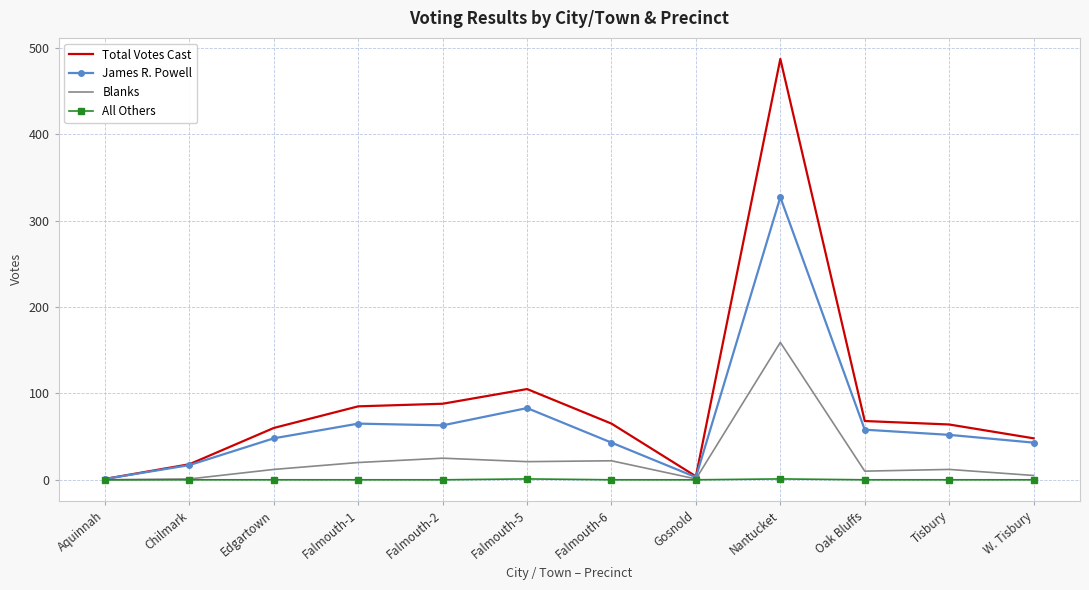

What is the total value across all series at Edgartown?

120